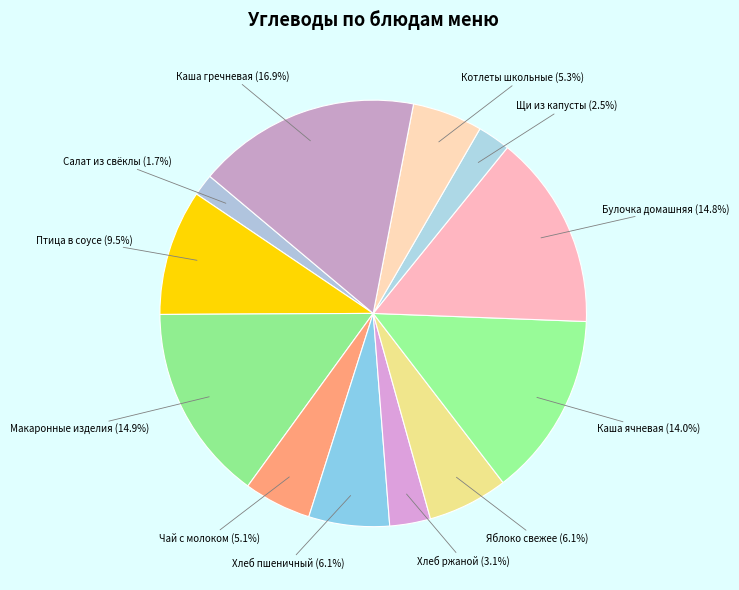

How many slices are in this pie chart?

12